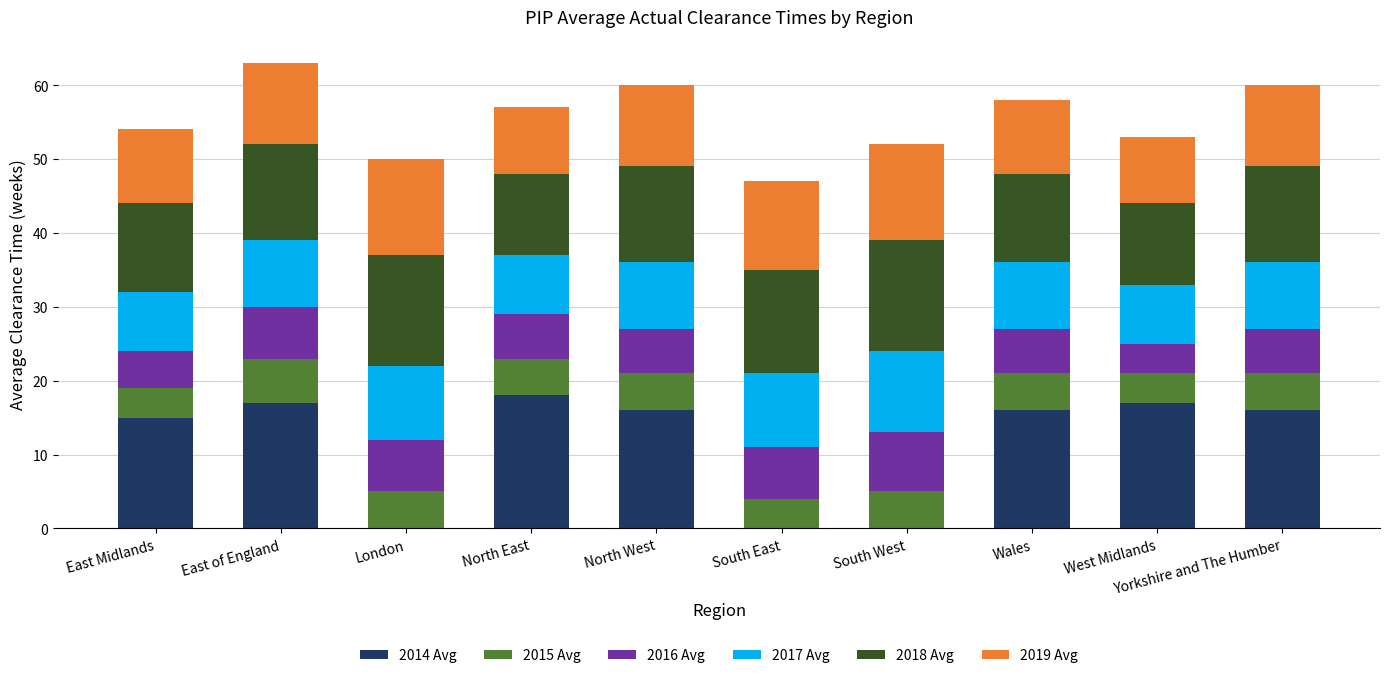

What is the total value across all series at South West?

52